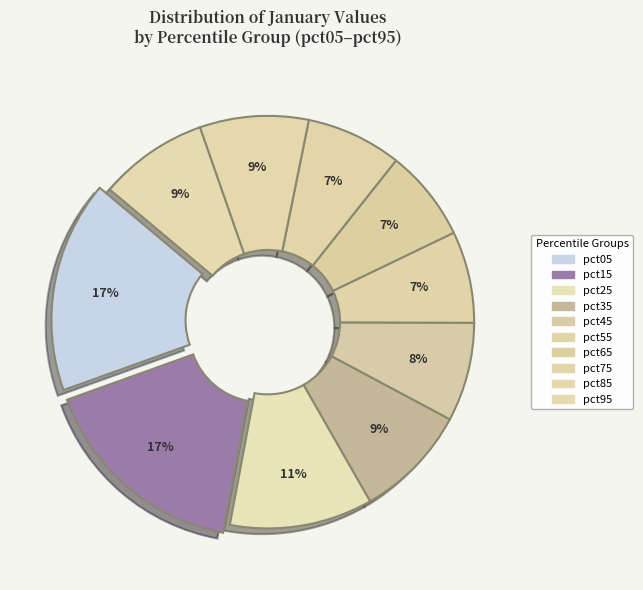

Do pct75 and pct85 together represent more than half of the pie?

No